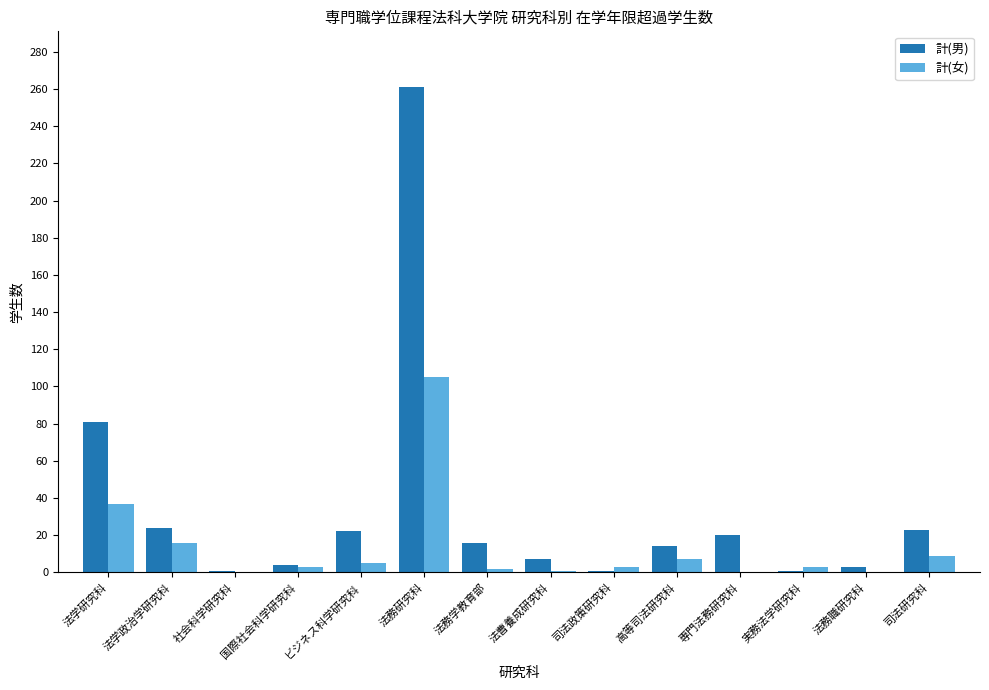

The value of 計(男) at 法務研究科 is 344. True or false?

False